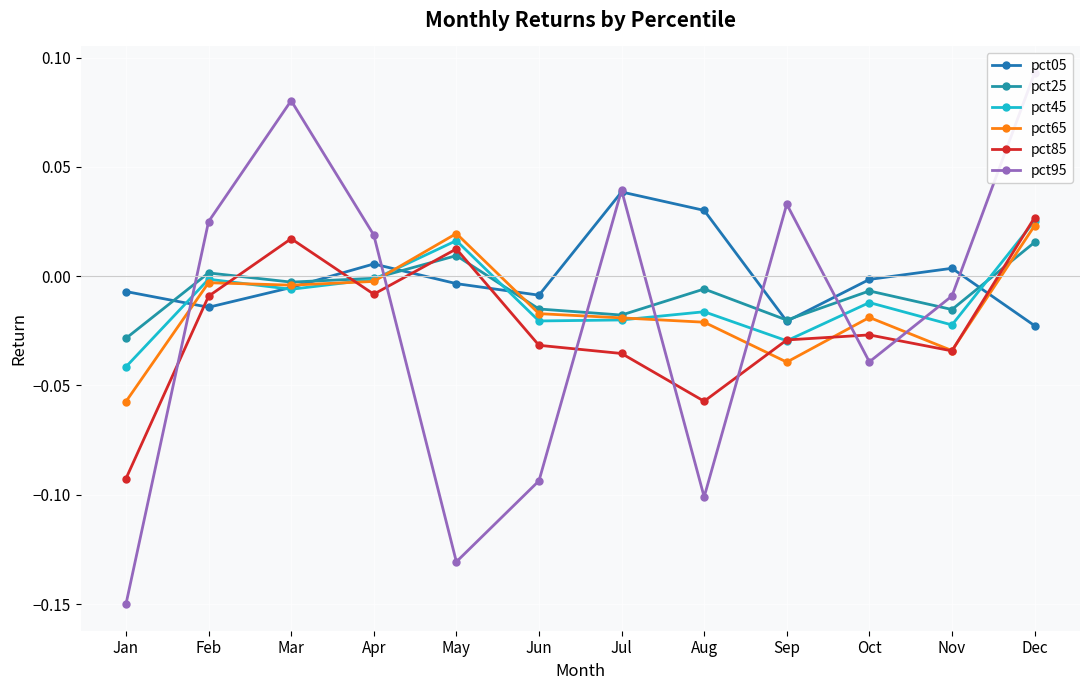

At how many categories does at least one series exceed 0?

9